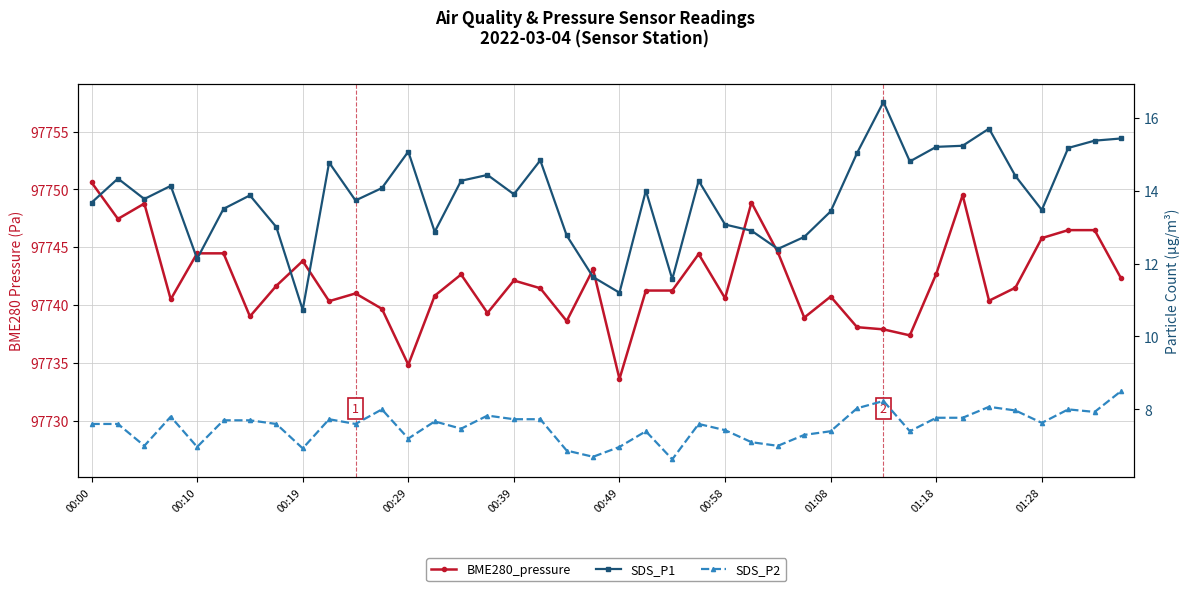

The value of BME280_pressure at 33 is 97749.5. True or false?

True